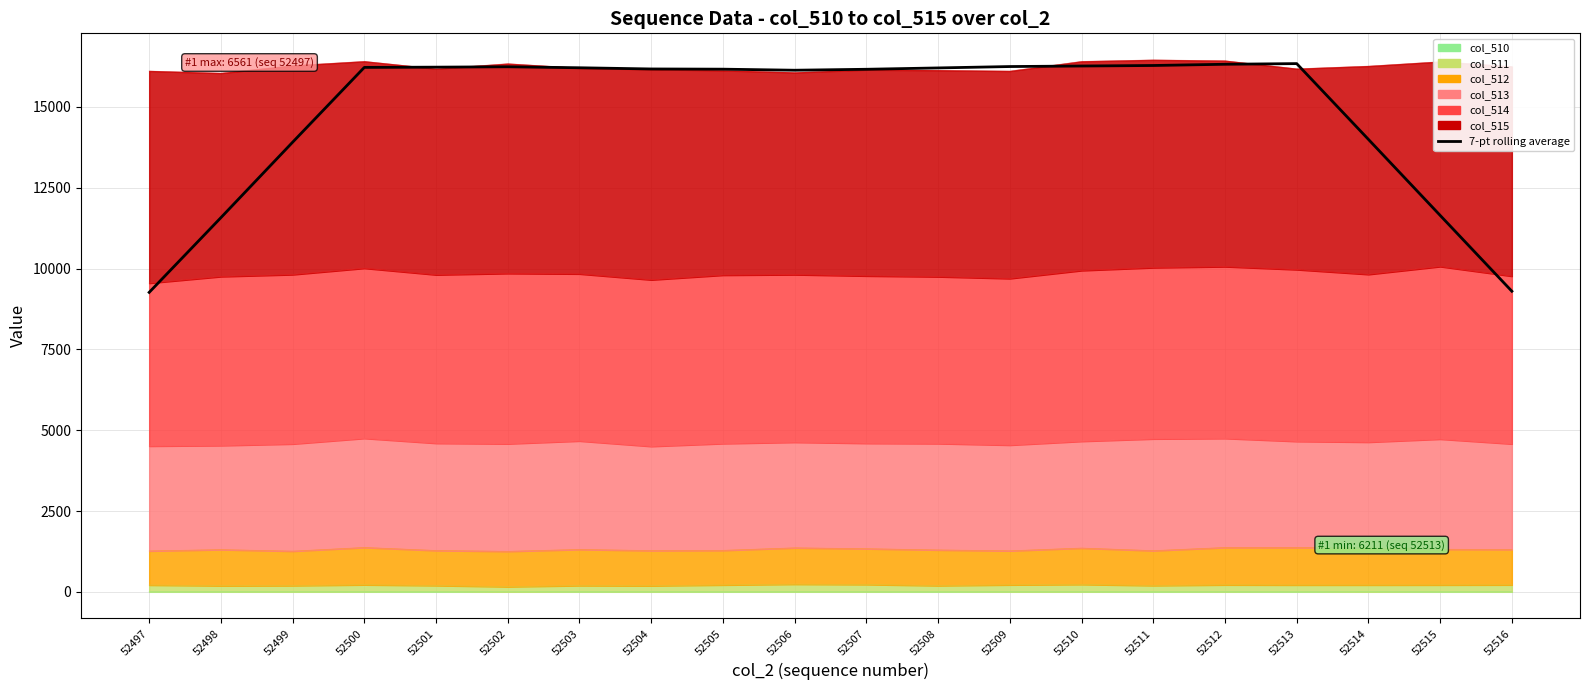

What is the average value?

14845.9